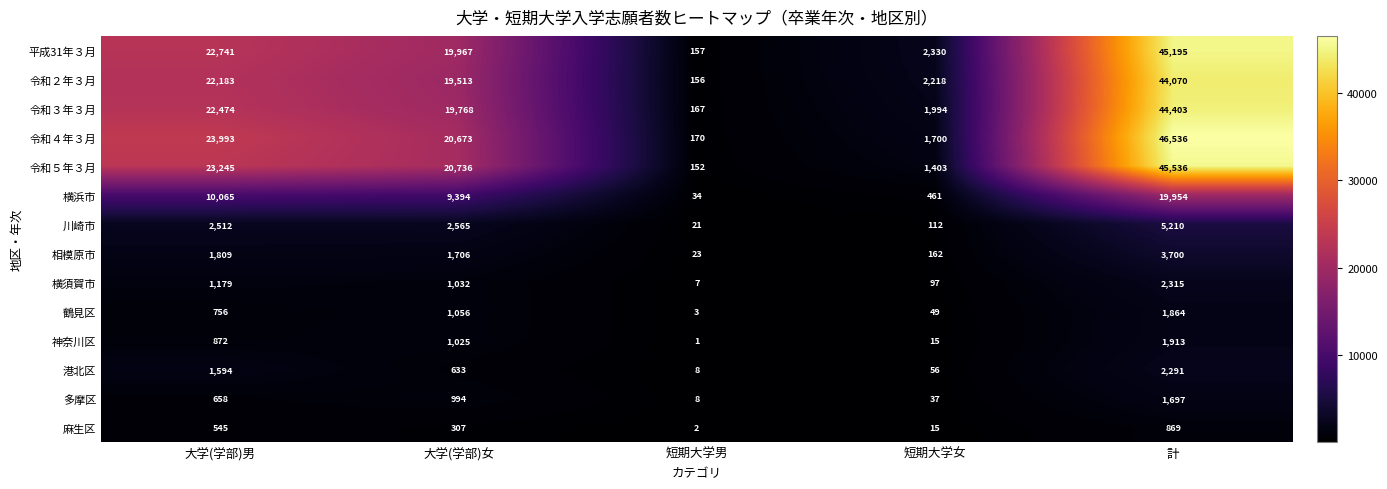

At which label does 平成31年３月 first exceed 19967?

大学(学部)男